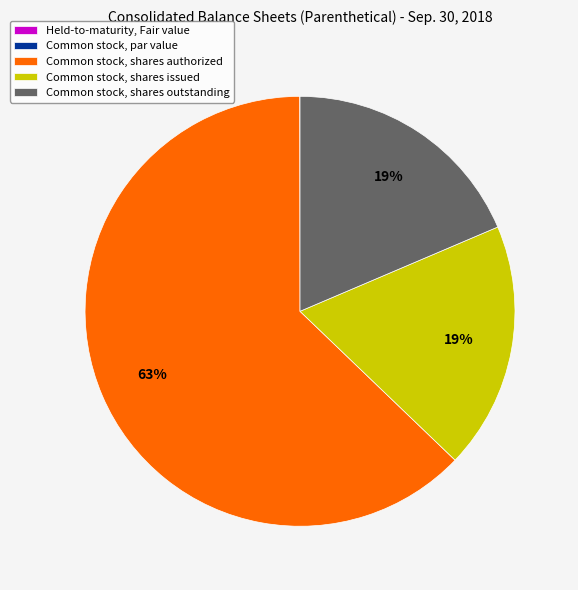

Is it true that Common stock, shares outstanding is 19% of the pie?

True